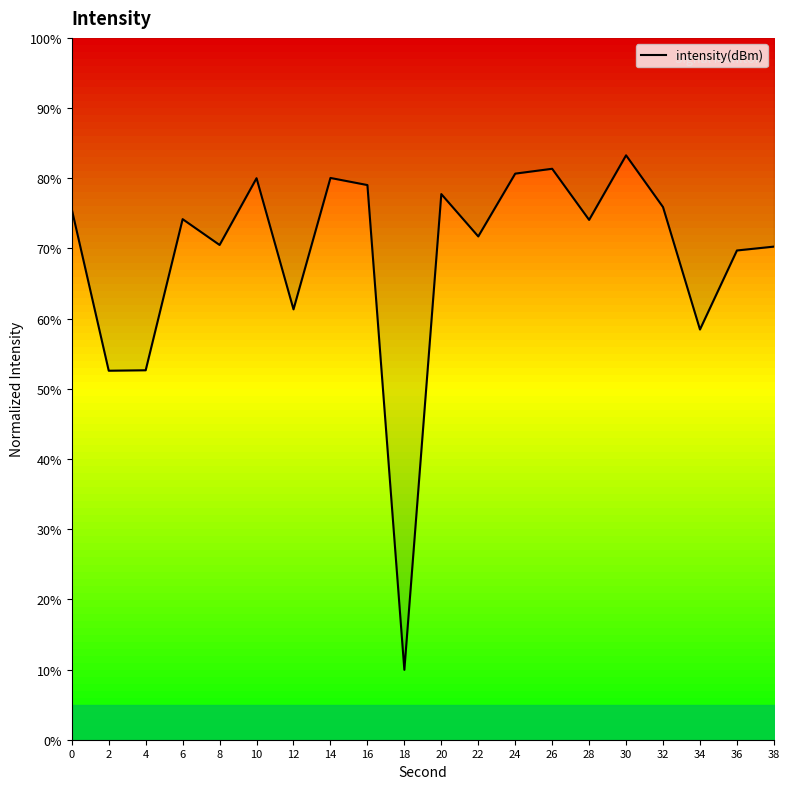

What is the value of the 16th point from the left?

83.3